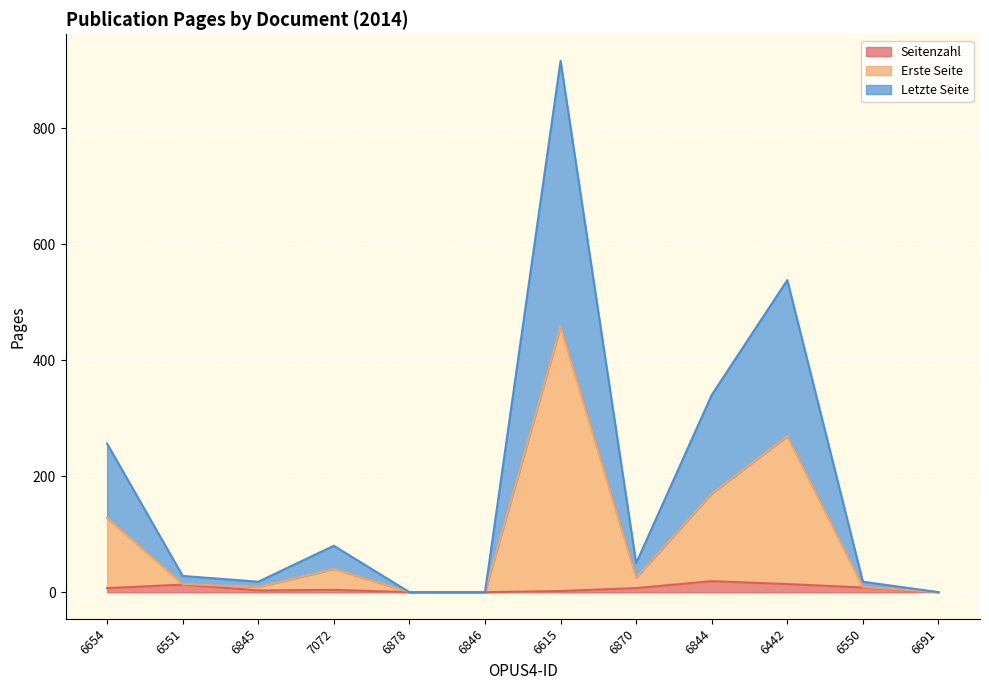

How many interior local valleys does the Erste Seite series have?

2